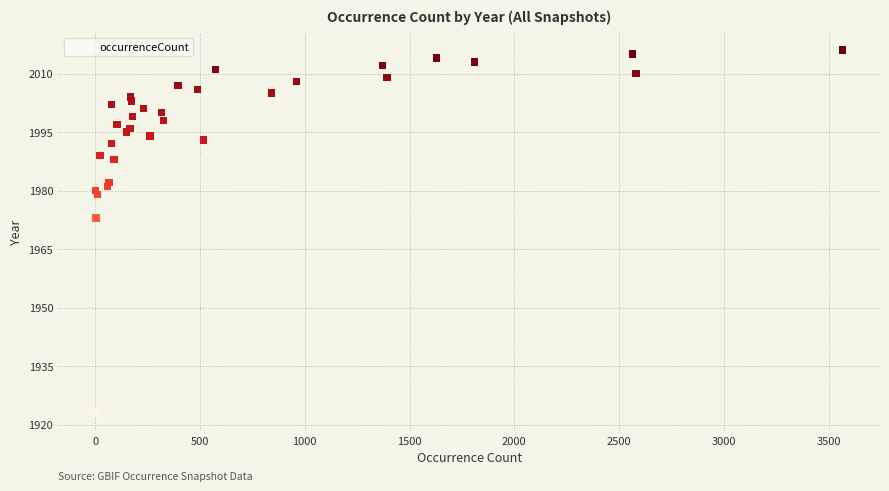

What Y value in the scatter plot is closest to 1969?

1973